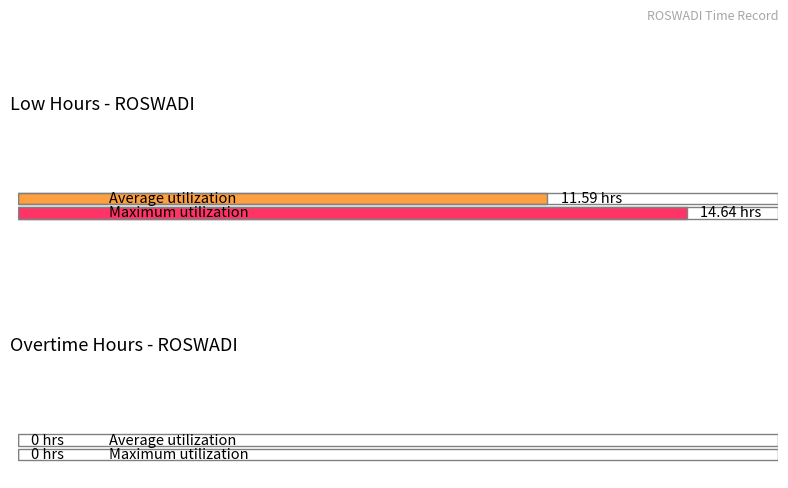

Which has a higher value, 2 or 3?

2